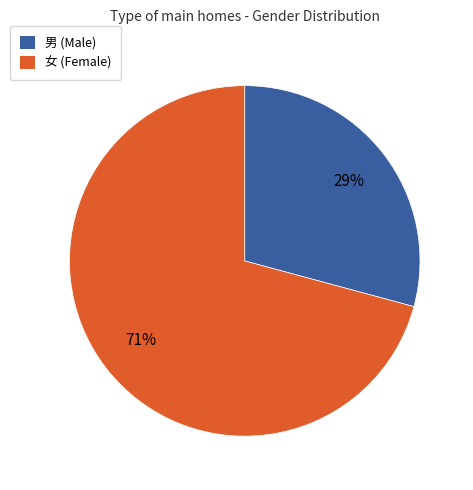

To the nearest percent, what portion does 男 represent?

29%